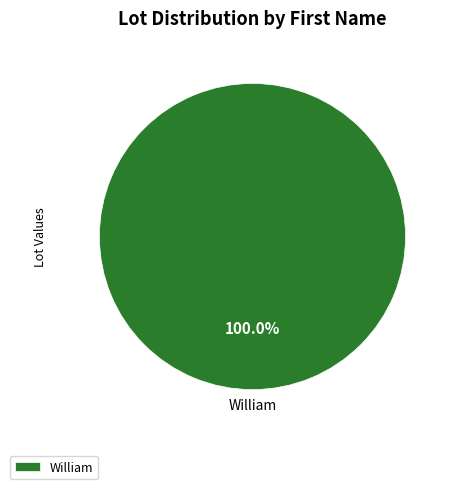

Rank the categories by value from lowest to highest.

William